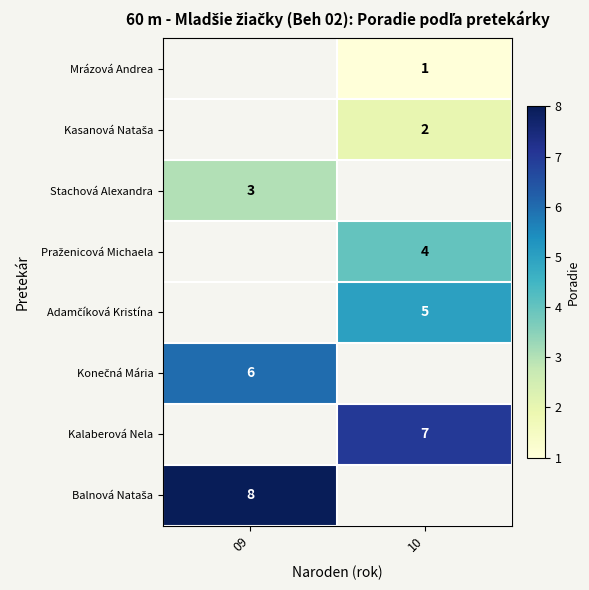

Is it true that Stachová Alexandra equals 1 at 09?

False